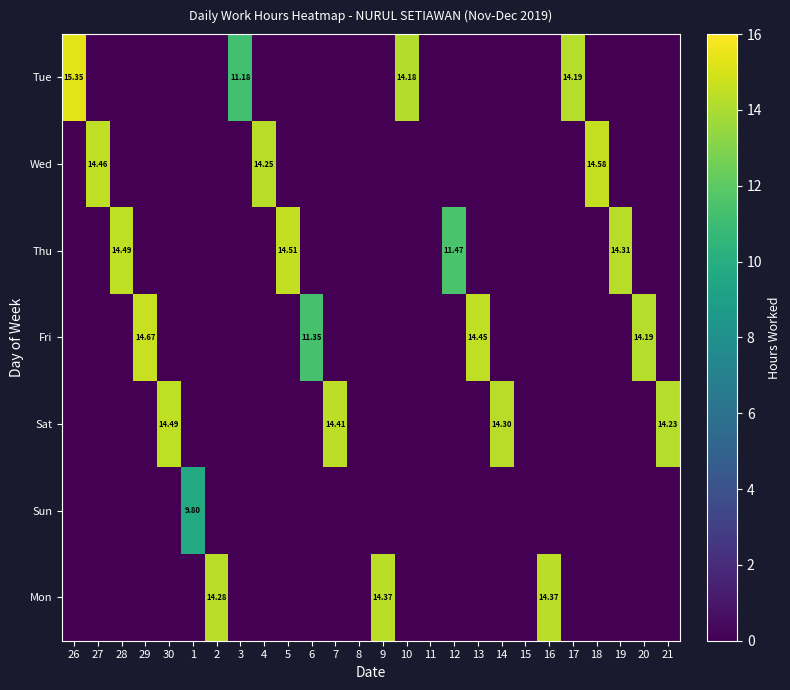

What is the sum of the Wed values at 4 and 1?

14.2